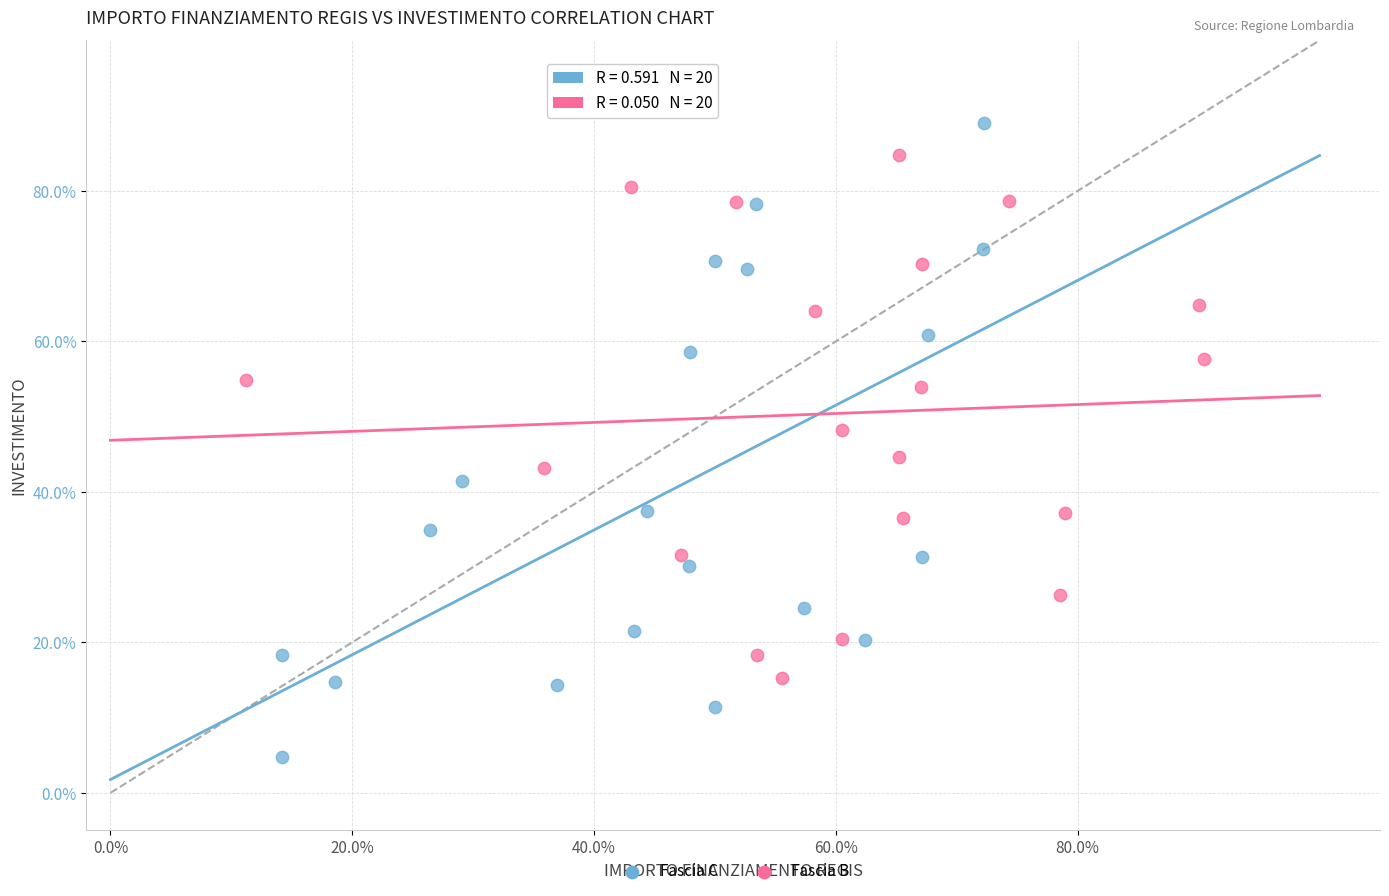

Which series contains the lowest Y value?

Fascia C